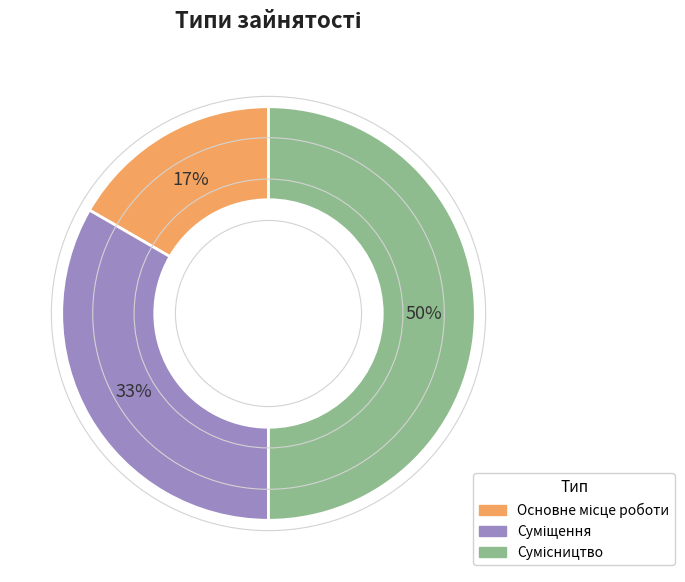

To the nearest percent, what is the difference between the largest and smallest slice percentages?

33%